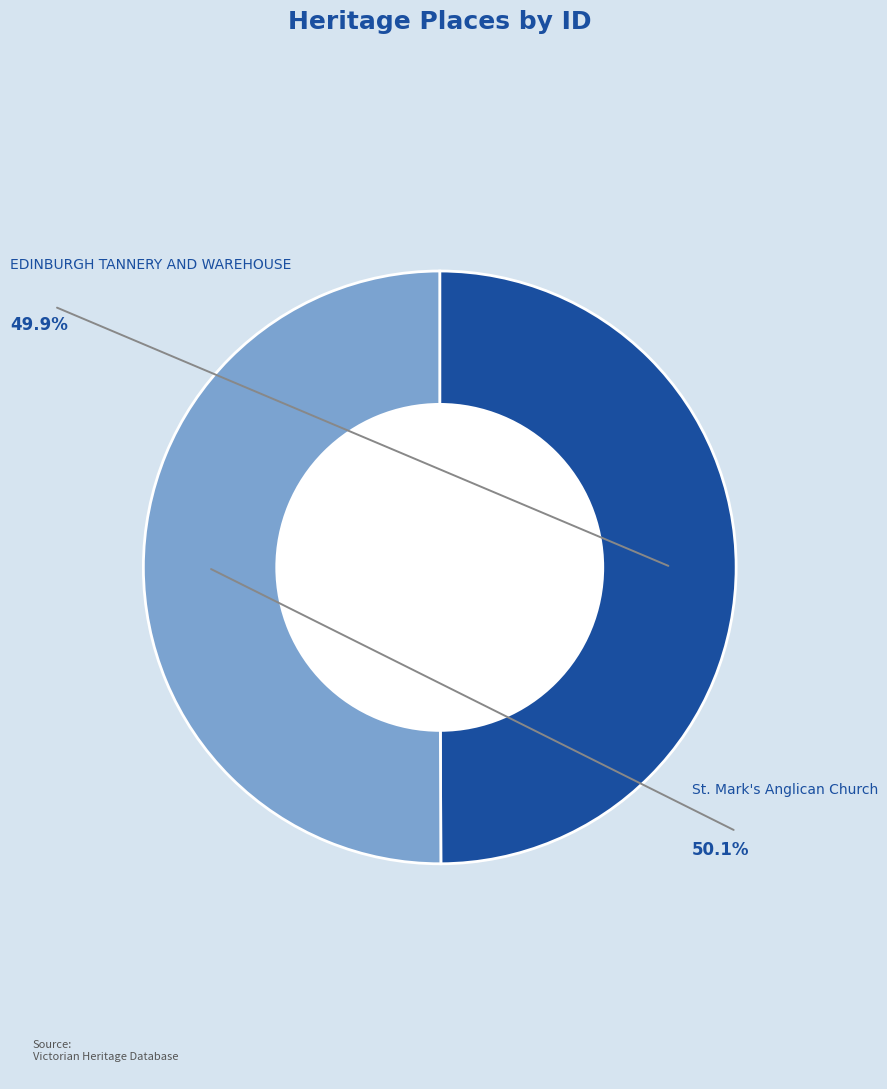

True or false: St. Mark's Anglican Church accounts for 50% of the total.

True